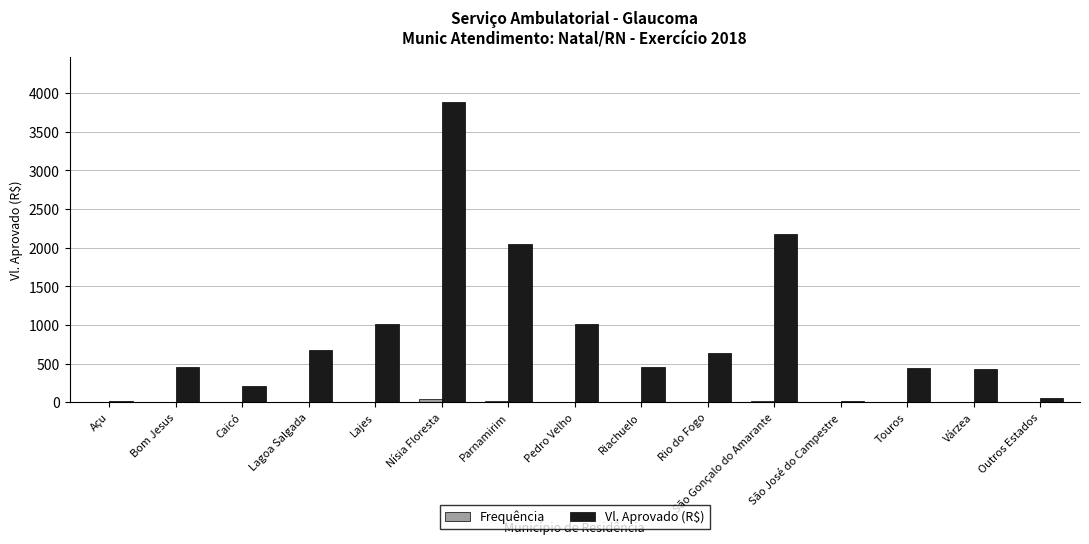

How many data points in Vl. Aprovado (R$) are above 450?

9